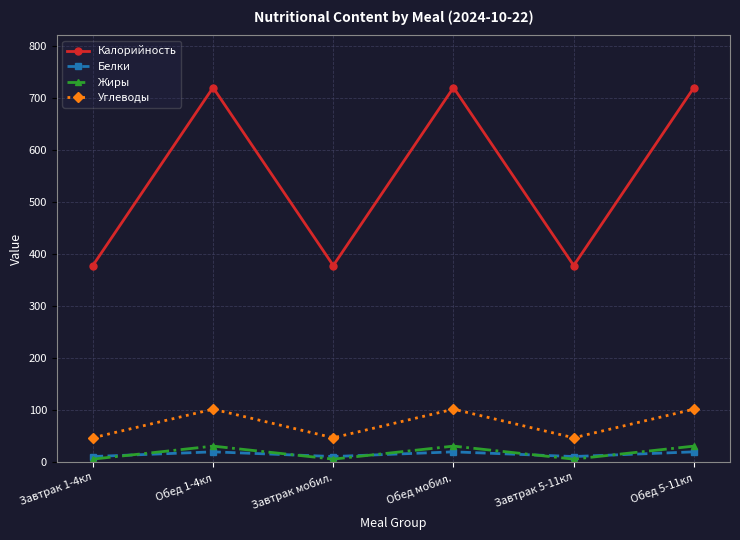

Where is the first local minimum for Белки?

Завтрак мобил.